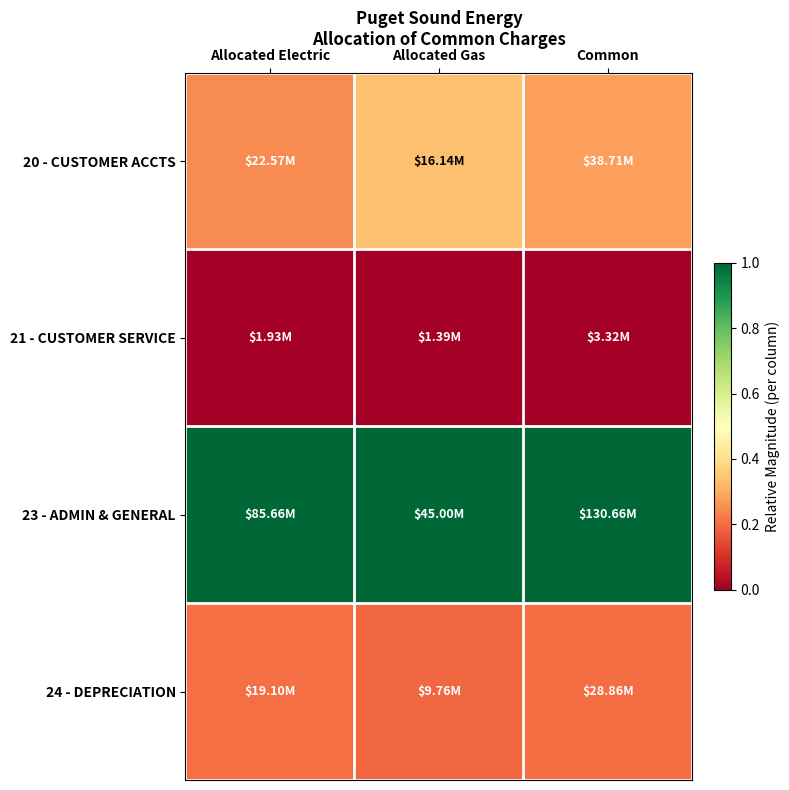

Reading left to right, list all the values displayed in this chart.

20 - CUSTOMER ACCTS: Allocated Electric=0.2	Allocated Gas=0.3	Common=0.3
21 - CUSTOMER SERVICE: Allocated Electric=0.0	Allocated Gas=0.0	Common=0.0
23 - ADMIN & GENERAL: Allocated Electric=1.0	Allocated Gas=1.0	Common=1.0
24 - DEPRECIATION: Allocated Electric=0.2	Allocated Gas=0.2	Common=0.2